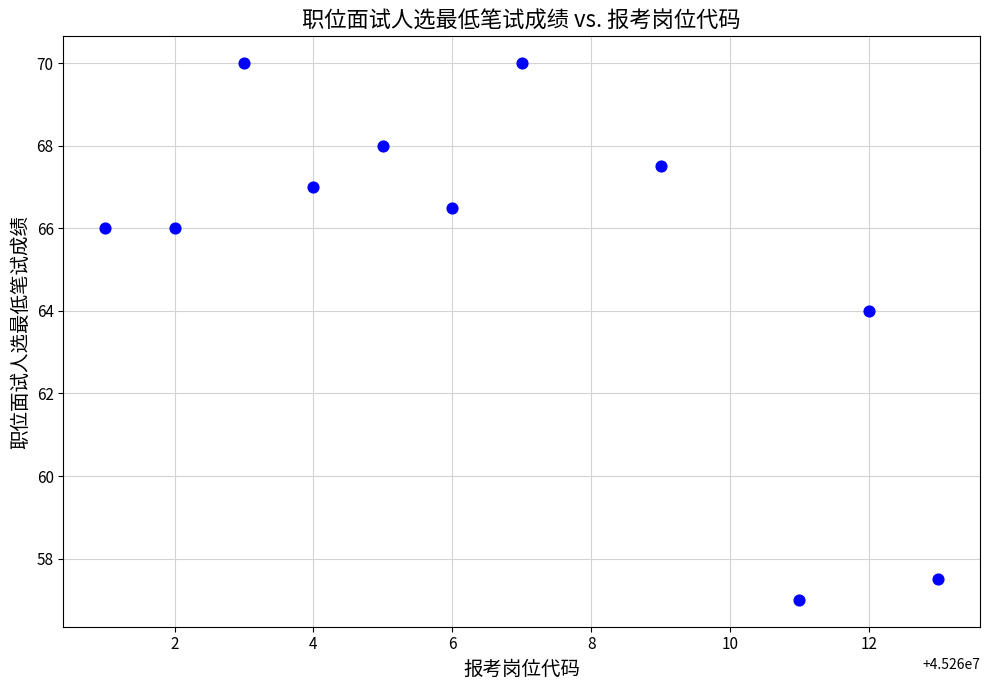

What is the range of Y values (max minus min)?

13.0